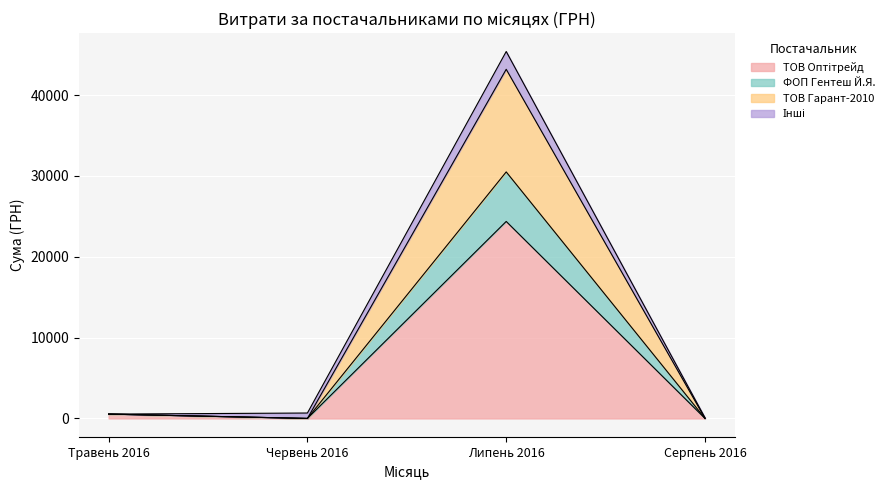

How many interior local valleys (lower than both neighbors) does the data have?

1